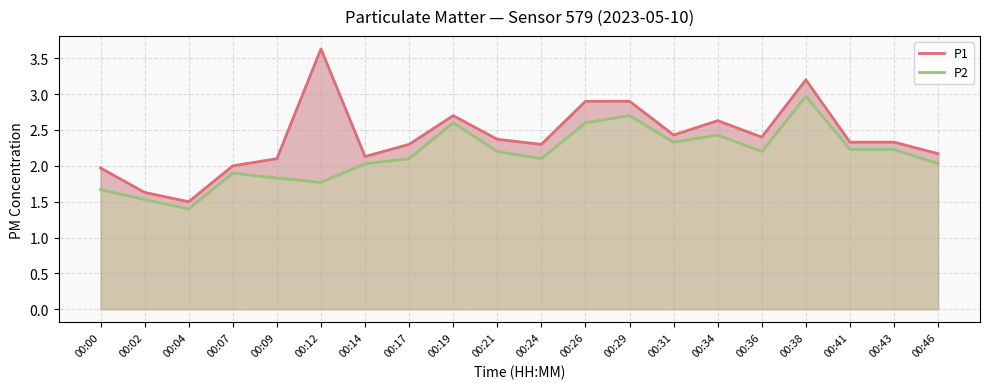

True or false: P1 and P2 cross at least once.

False